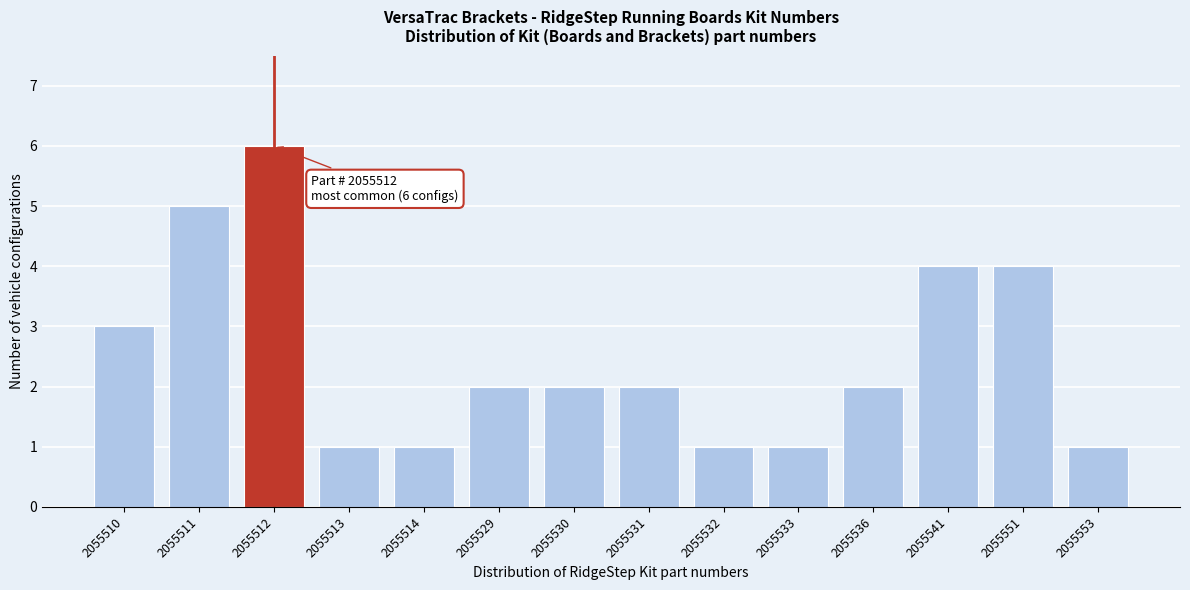

Reading left to right, extract all data points from this chart.

2055510=3	2055511=5	2055512=6	2055513=1	2055514=1	2055529=2	2055530=2	2055531=2	2055532=1	2055533=1	2055536=2	2055541=4	2055551=4	2055553=1